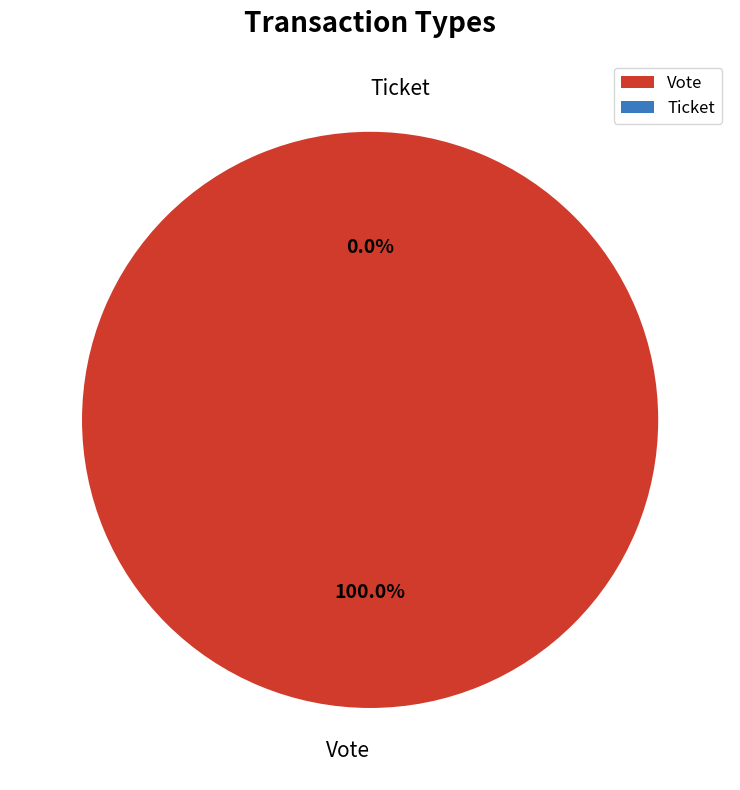

Is there any slice that represents more than half of the pie?

Yes